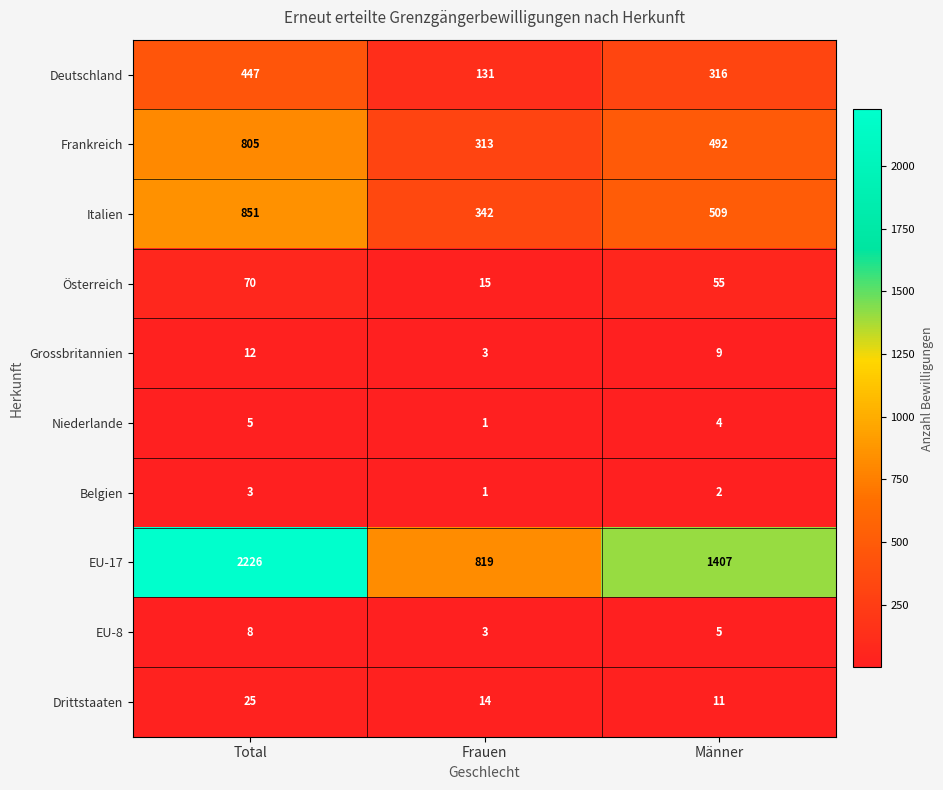

Which series has the widest spread of values?

EU-17